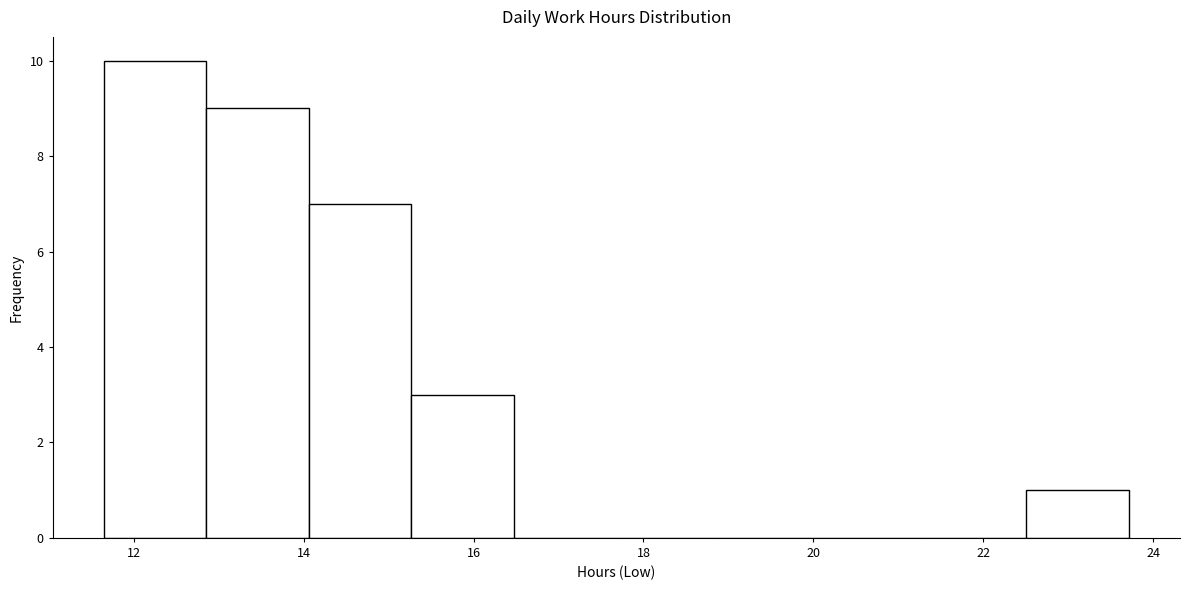

Reading left to right, list every bar in this chart as the range it spans on the x-axis followed by its height. Neither the bar edges nor the heights are printed on the chart, so give them approximately, as read against the axes.

11.6 to 12.8: 10
12.8 to 14.0: 9
14.0 to 15.2: 7
15.2 to 16.4: 3
16.4 to 17.6: 0
17.6 to 18.8: 0
18.8 to 20.0: 0
20.0 to 21.2: 0
21.2 to 22.6: 0
22.6 to 23.8: 1